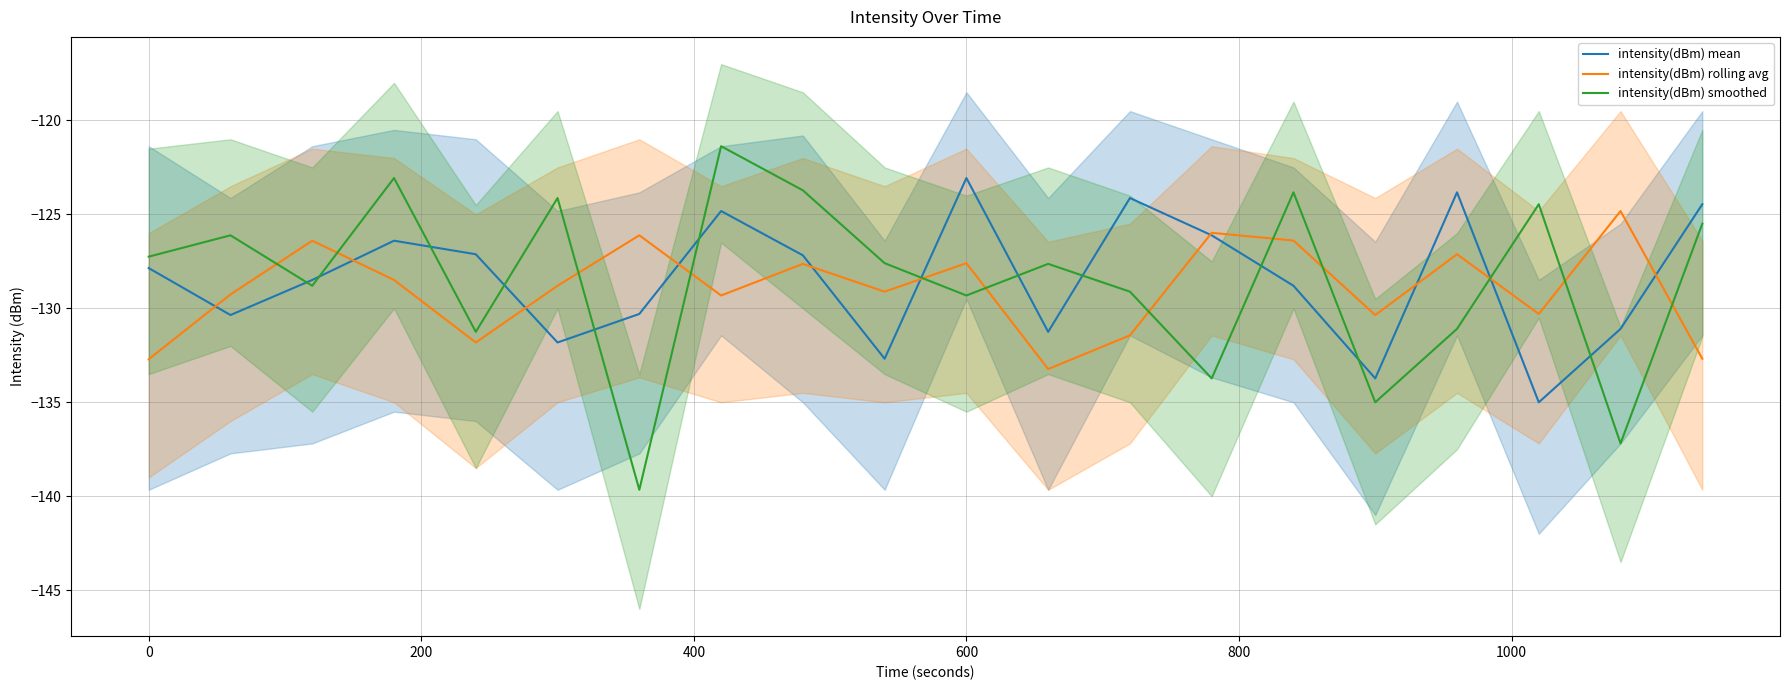

Is it true that intensity(dBm) rolling avg equals -127.6 at 600?

True